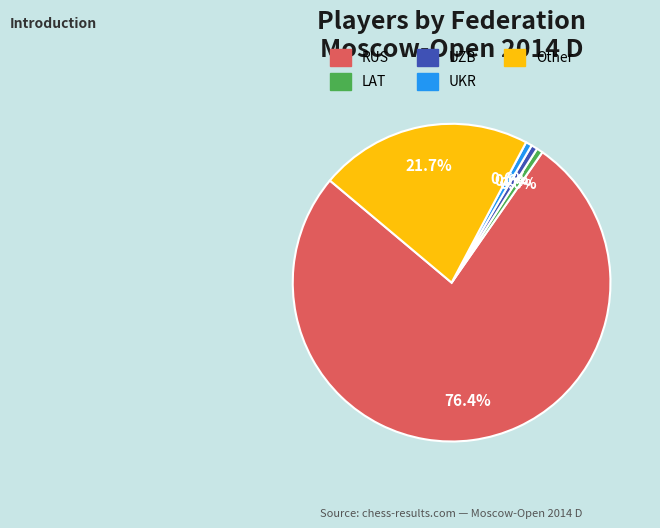

True or false: UKR accounts for 1% of the total.

True